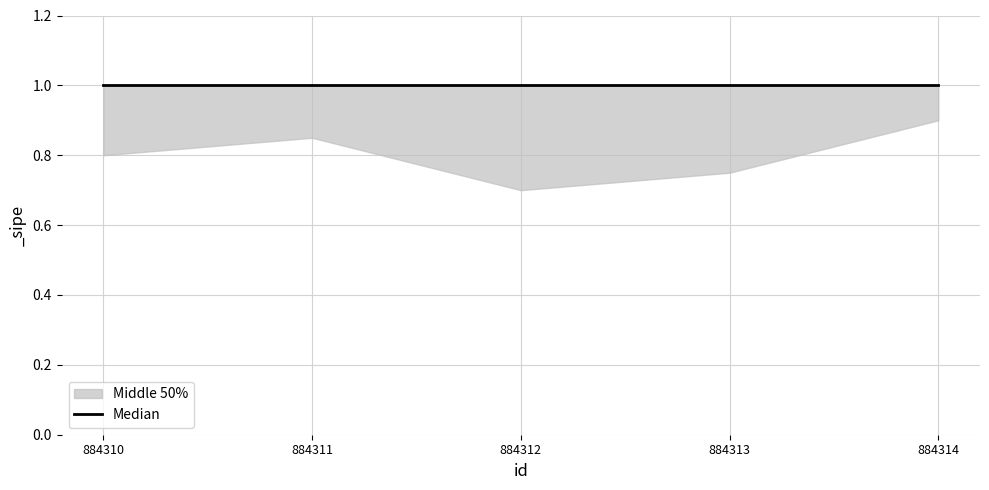

Reading left to right, list all the values displayed in this chart.

Median: 884310=1.0	884311=1.0	884312=1.0	884313=1.0	884314=1.0
lower: 884310=0.8	884311=0.8	884312=0.7	884313=0.8	884314=0.9
upper: 884310=1.0	884311=1.0	884312=1.0	884313=1.0	884314=1.0